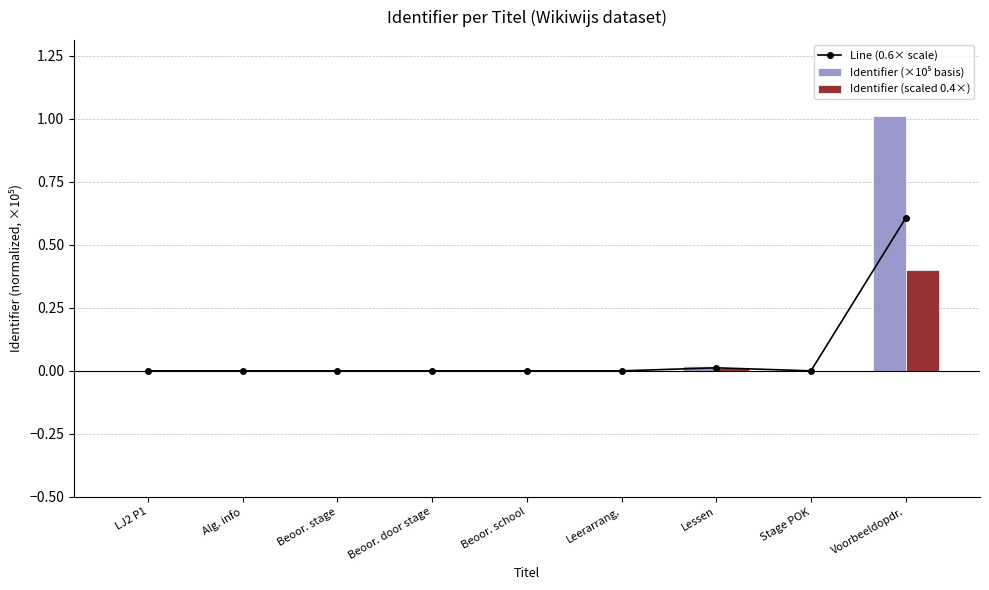

The value of Identifier (×10⁵ basis) at Alg. info is 0.0. True or false?

True